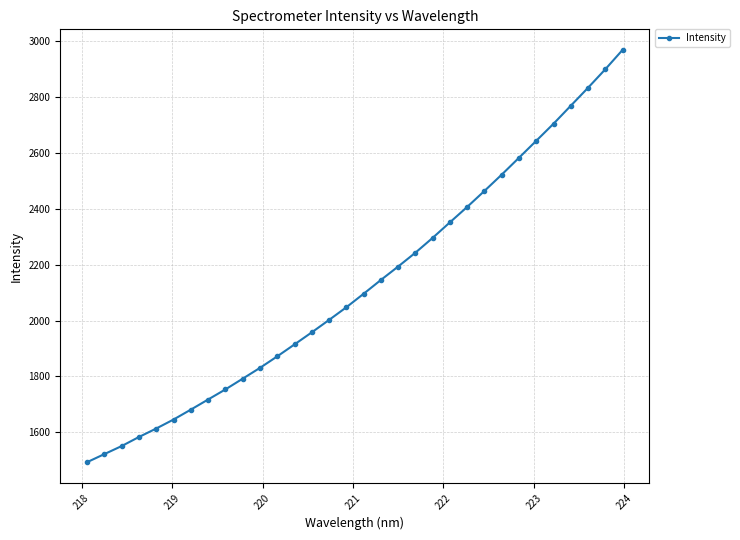

What is the sum of all values?

68104.8